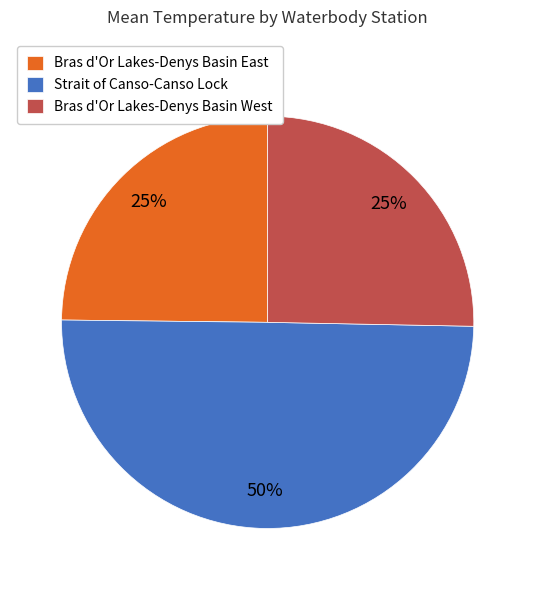

Is the sum of Bras d'Or Lakes-Denys Basin West and Strait of Canso-Canso Lock greater than half?

Yes